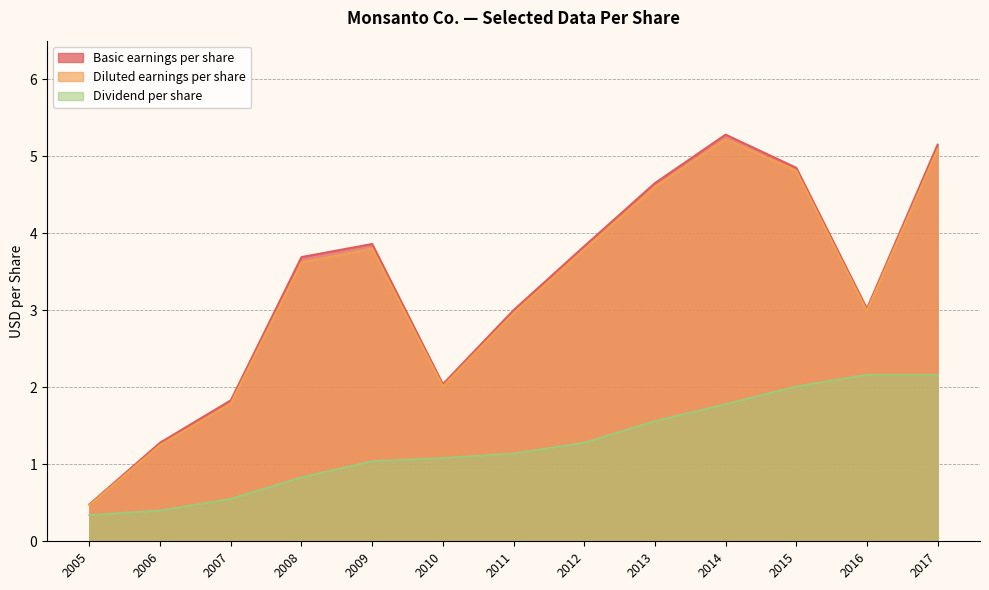

Does the chart display data point markers on the line(s)?

No